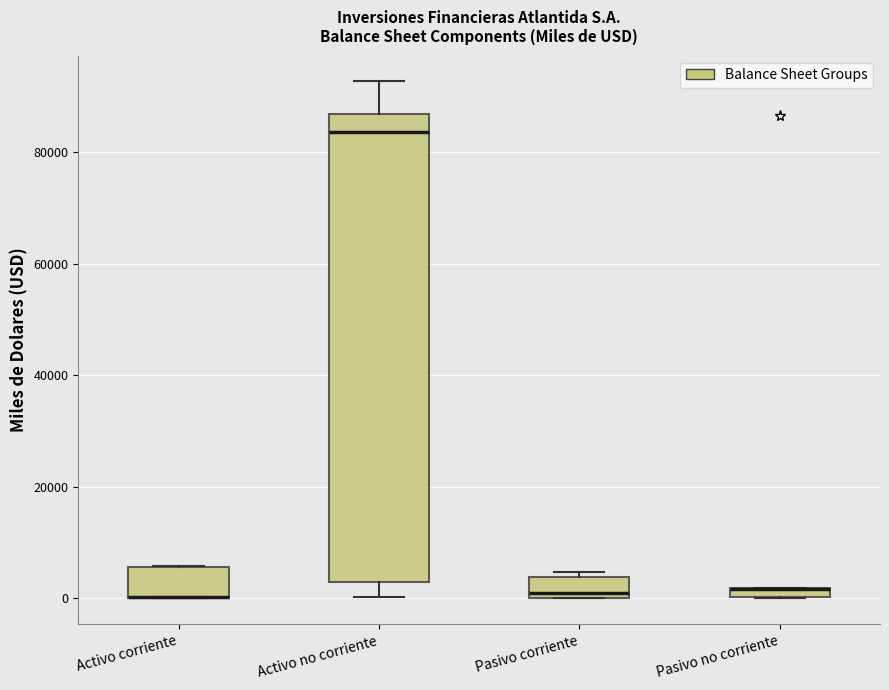

Which box is the tallest, from its lower edge to its upper edge?

Activo no corriente